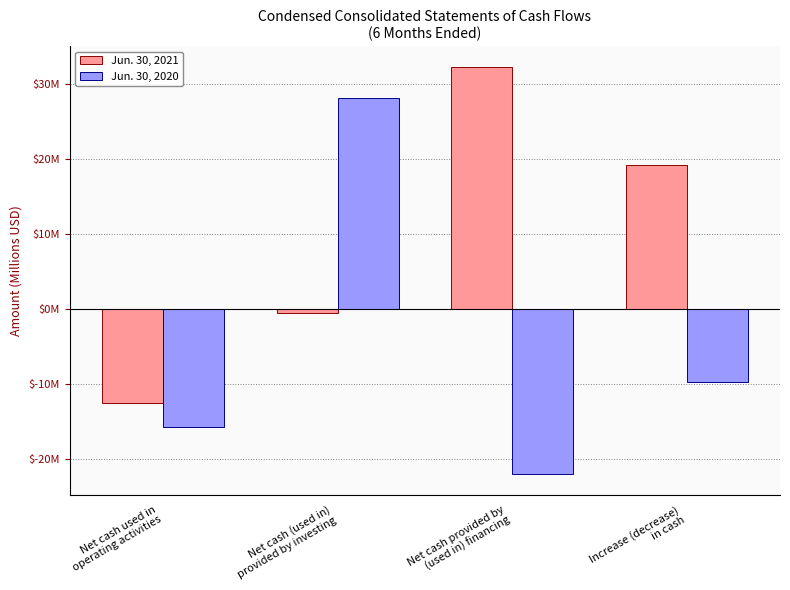

What are all the series names shown in the legend?

Jun. 30, 2021, Jun. 30, 2020